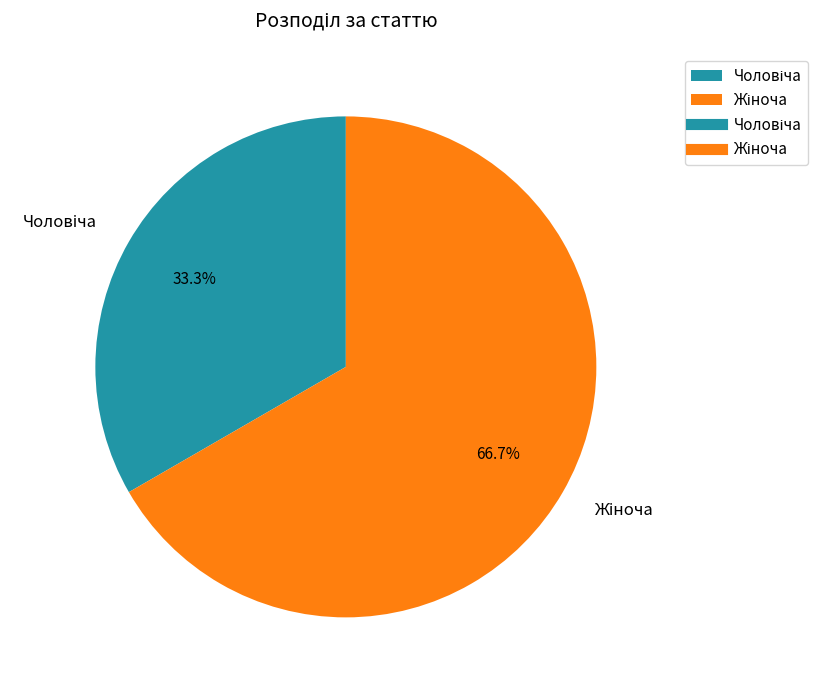

How many segments does this pie chart have?

2